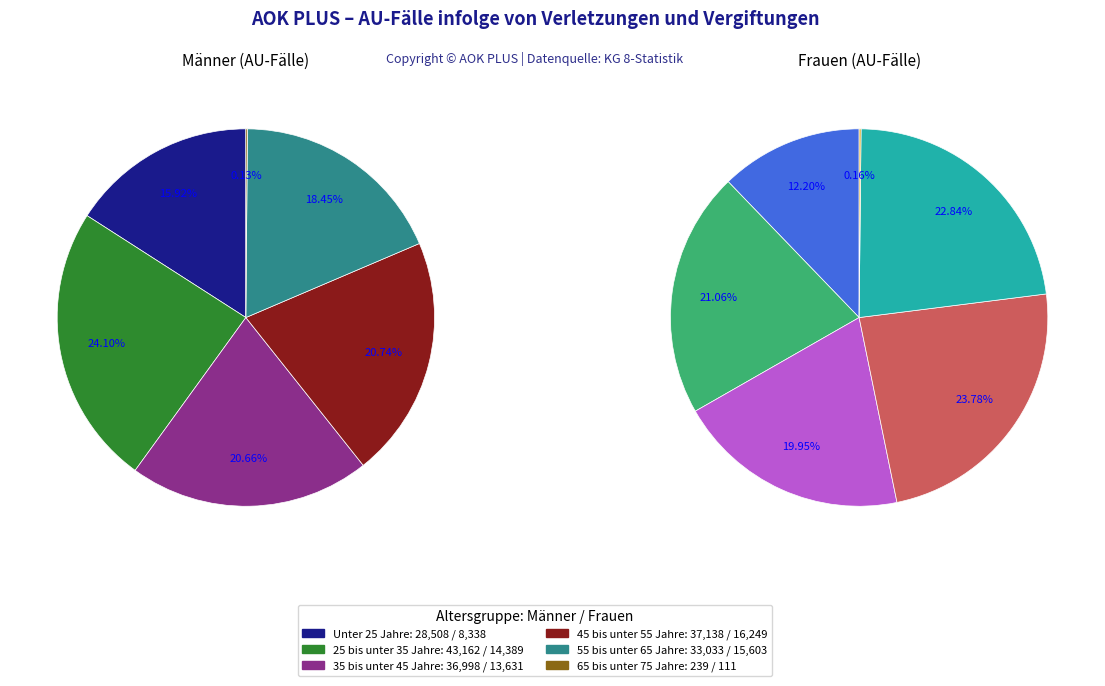

To the nearest percent, what portion does 35 bis unter 45 Jahre represent?

21%